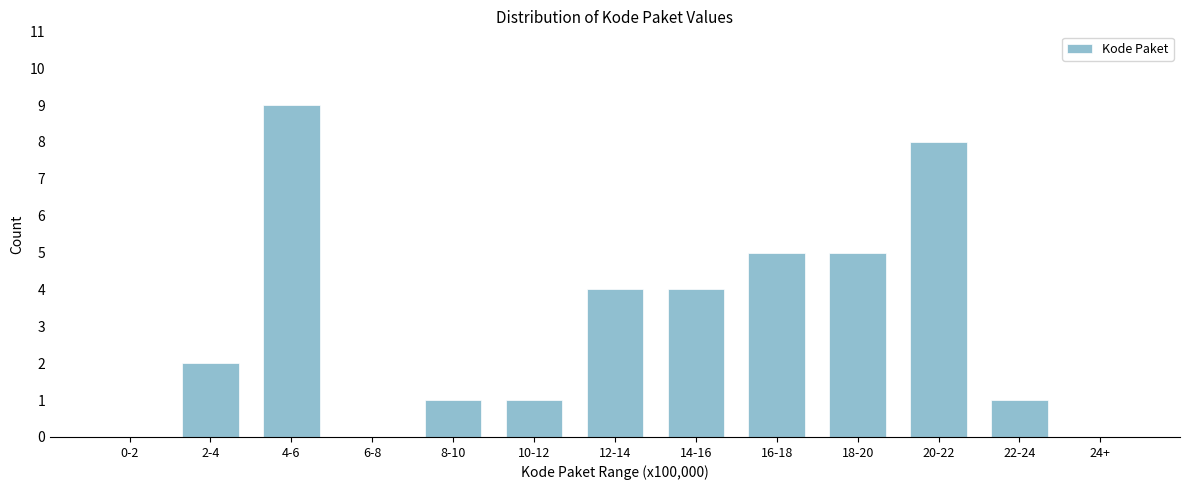

Reading left to right, transcribe all the data shown in this chart.

0-2=0	2-4=2	4-6=9	6-8=0	8-10=1	10-12=1	12-14=4	14-16=4	16-18=5	18-20=5	20-22=8	22-24=1	24+=0